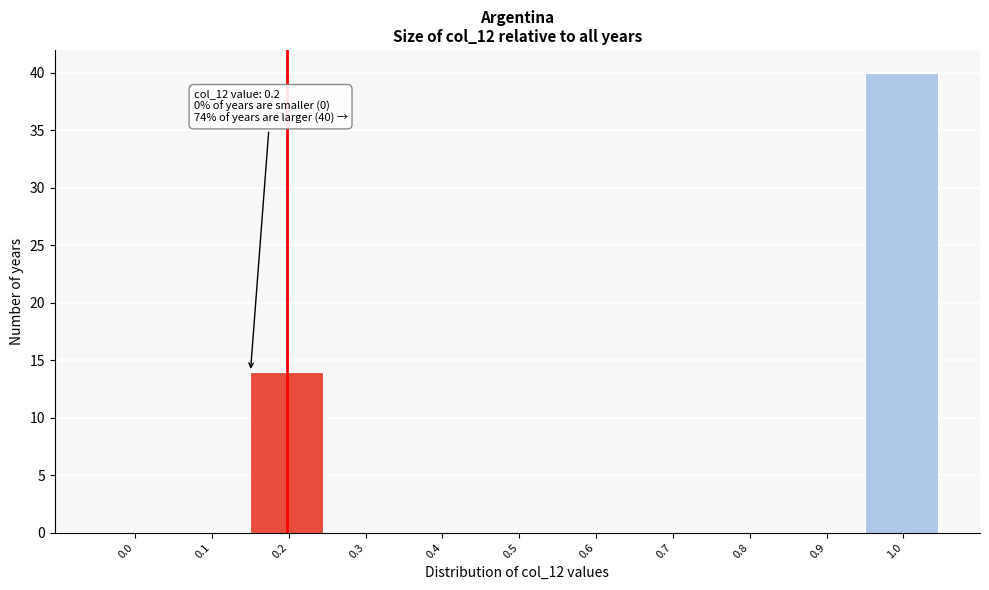

Reading left to right, transcribe all the data shown in this chart.

0.0=0	0.1=0	0.2=14	0.3=0	0.4=0	0.5=0	0.6=0	0.7=0	0.8=0	0.9=0	1.0=40